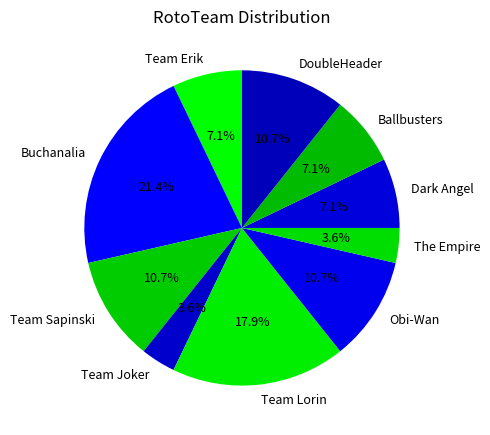

Is it true that Team Erik is 15% of the pie?

False